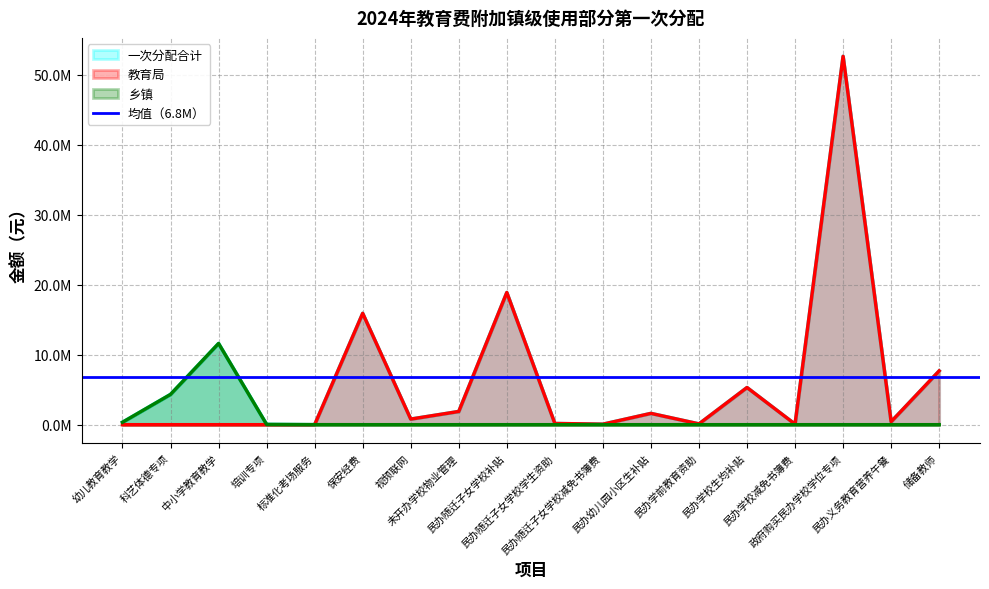

How many lines are shown in the chart?

3